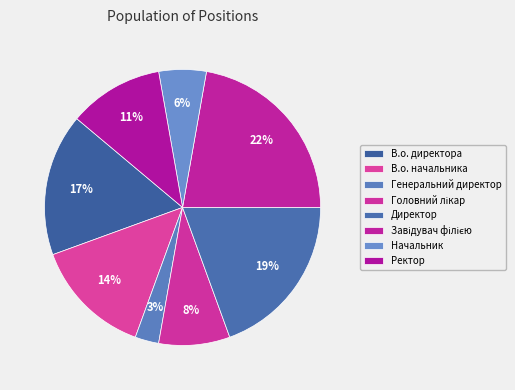

Is there a majority slice in this chart?

No